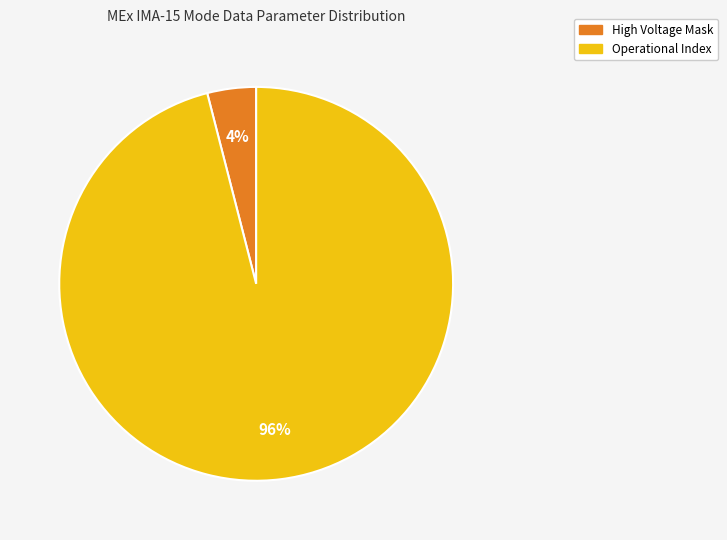

Is there any slice that represents more than half of the pie?

Yes